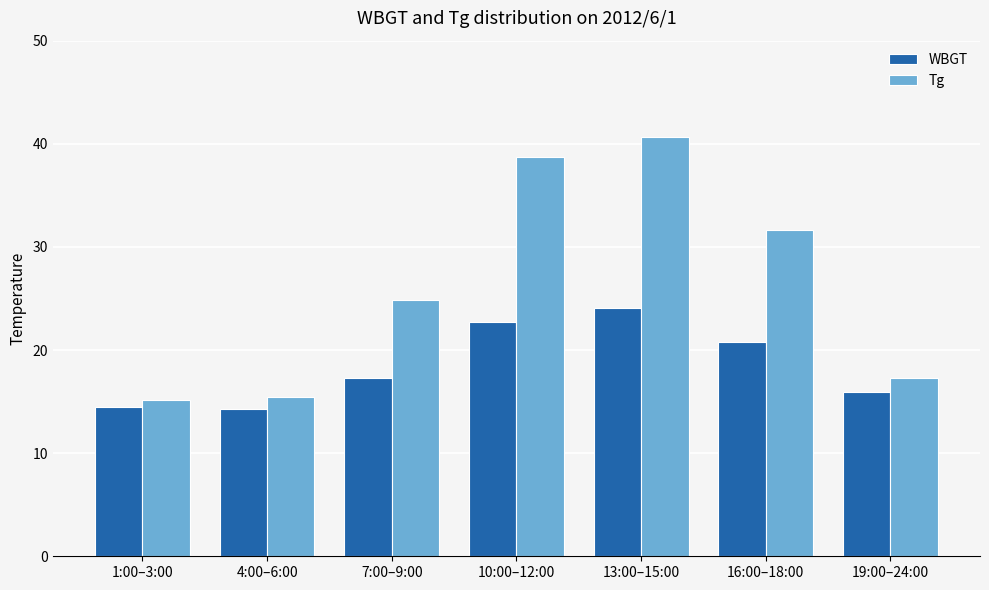

The value of WBGT at 10:00–12:00 is 32.1. True or false?

False